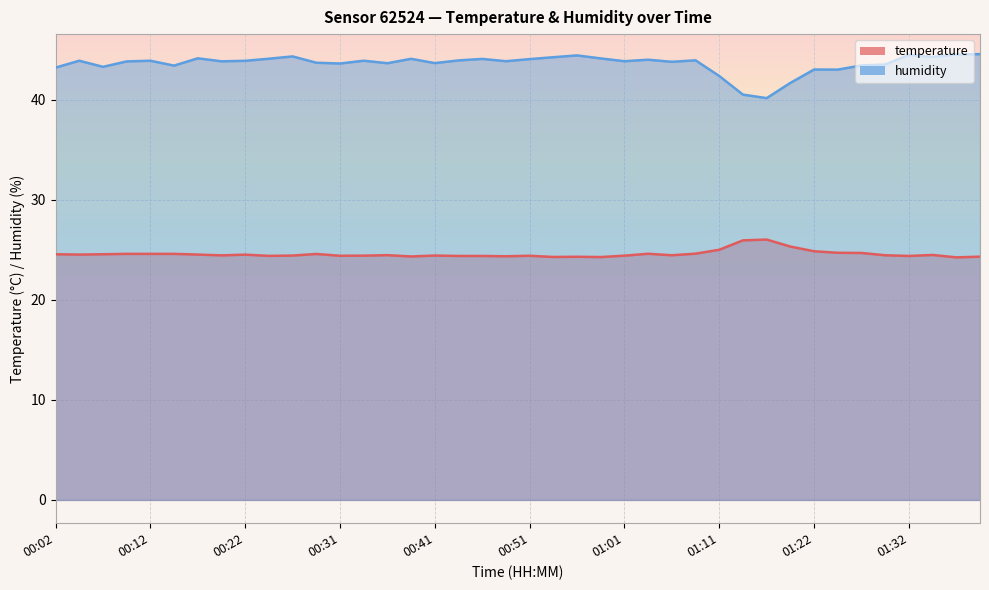

What is the total value across all series at 01:09?

68.6